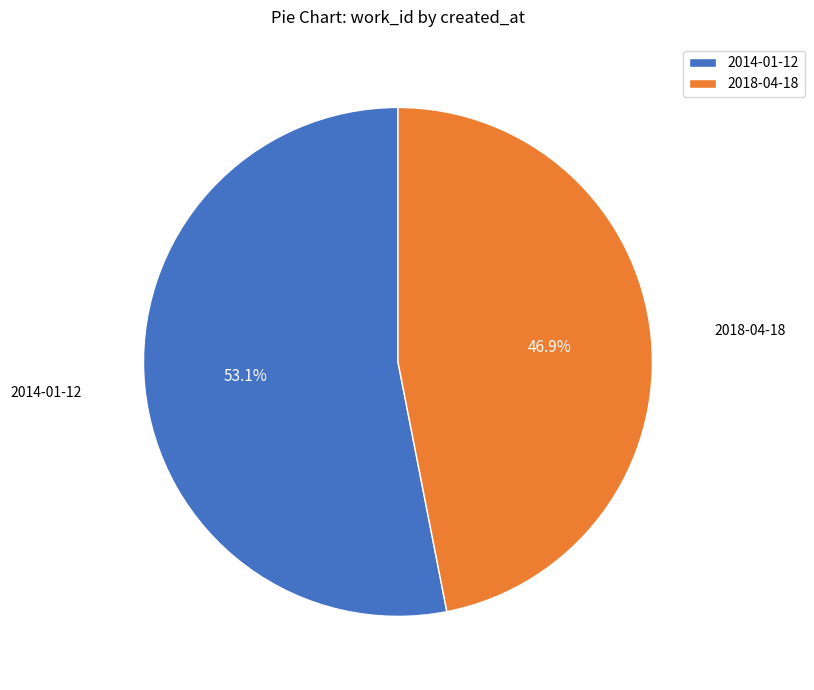

To the nearest percent, what percentage of the pie is 2014-01-12?

53%